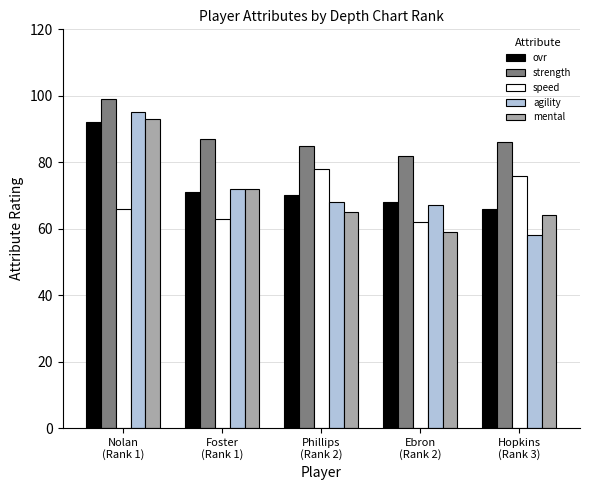

What is the total value across all series at Nolan
(Rank 1)?

445